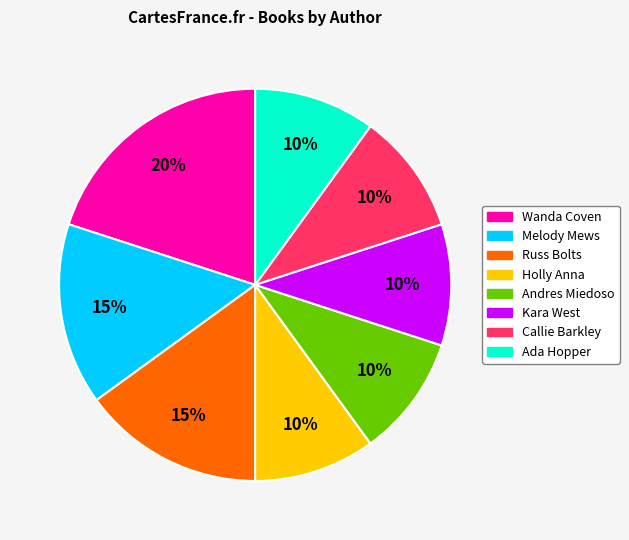

How many segments does this pie chart have?

8